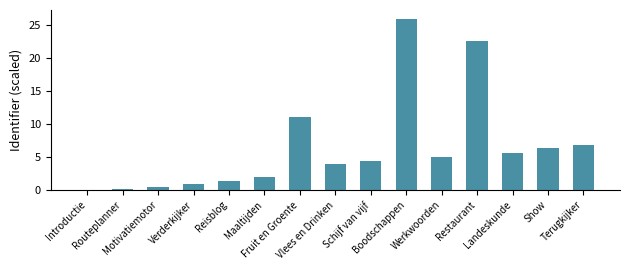

Which label corresponds to the largest value in the chart?

Boodschappen